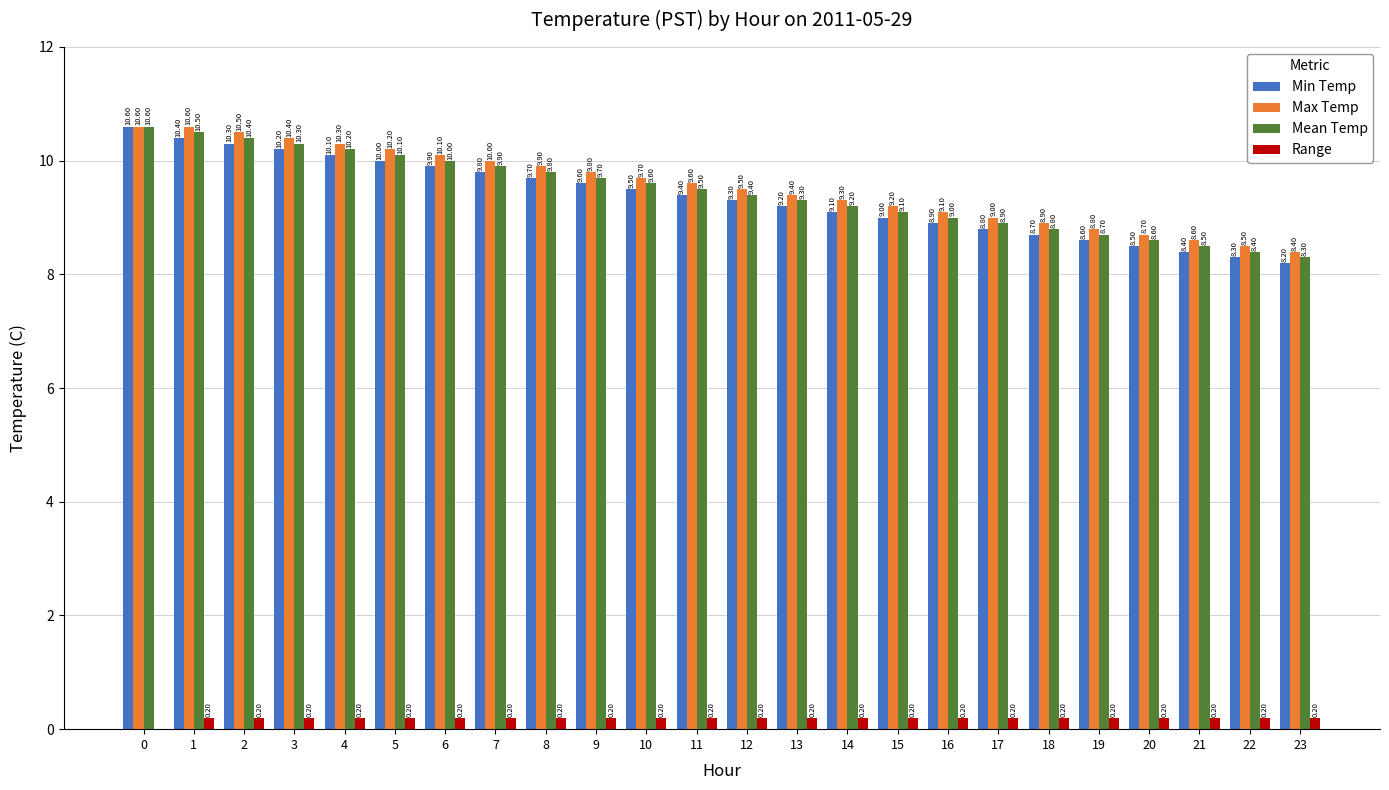

Reading left to right, transcribe all the data shown in this chart.

Min Temp: 10.6	10.4	10.3	10.2	10.1	10.0	9.9	9.8	9.7	9.6	9.5	9.4	9.3	9.2	9.1	9.0	8.9	8.8	8.7	8.6	8.5	8.4	8.3	8.2
Max Temp: 10.6	10.6	10.5	10.4	10.3	10.2	10.1	10.0	9.9	9.8	9.7	9.6	9.5	9.4	9.3	9.2	9.1	9.0	8.9	8.8	8.7	8.6	8.5	8.4
Mean Temp: 10.6	10.5	10.4	10.3	10.2	10.1	10.0	9.9	9.8	9.7	9.6	9.5	9.4	9.3	9.2	9.1	9.0	8.9	8.8	8.7	8.6	8.5	8.4	8.3
Range: 0.0	0.2	0.2	0.2	0.2	0.2	0.2	0.2	0.2	0.2	0.2	0.2	0.2	0.2	0.2	0.2	0.2	0.2	0.2	0.2	0.2	0.2	0.2	0.2